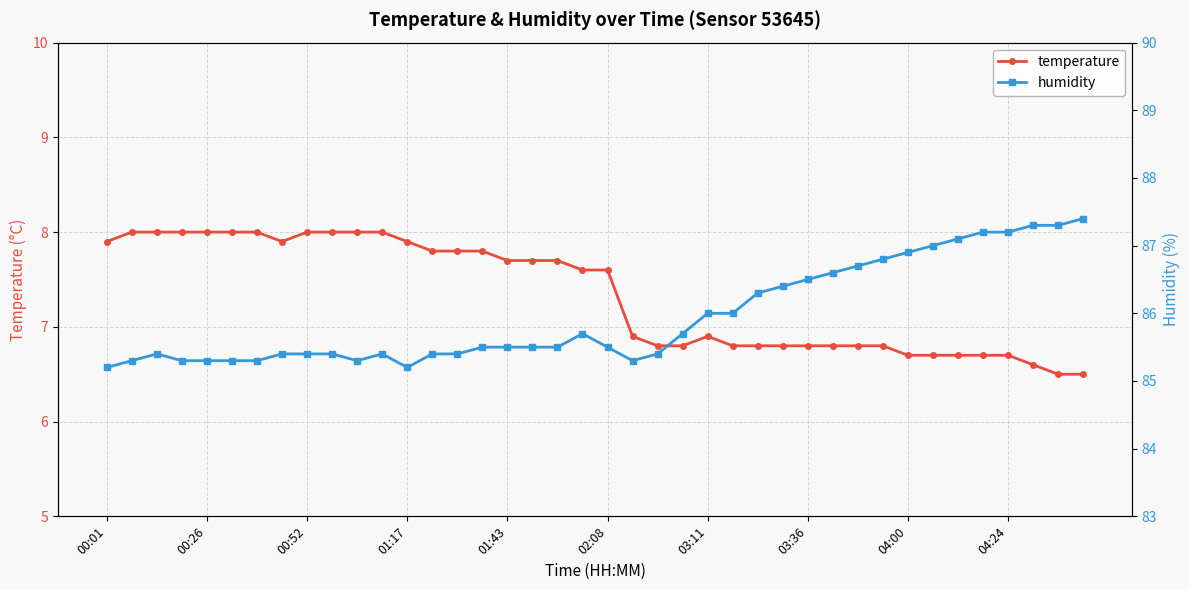

How many distinct data groups are displayed?

2